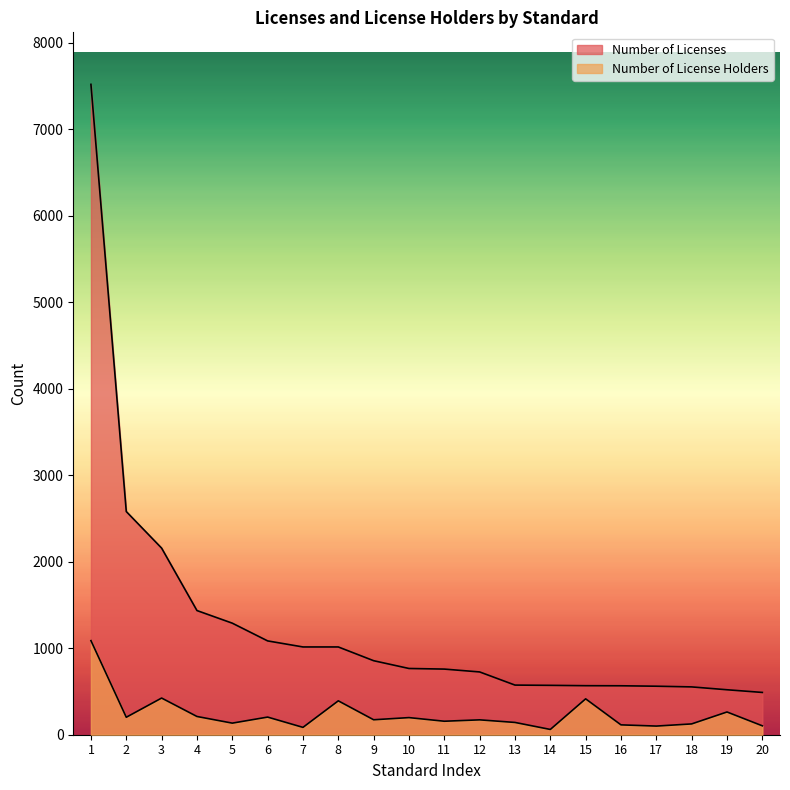

The Number of Licenses series shows 520 at 19. True or false?

True